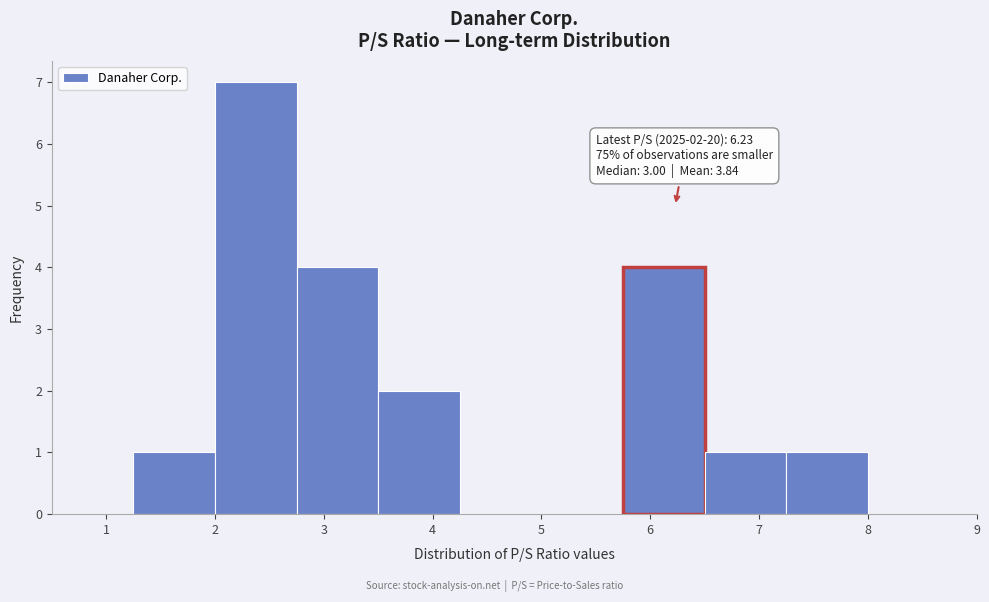

Over which range of the x-axis is the bar tallest?

2.00 to 2.75